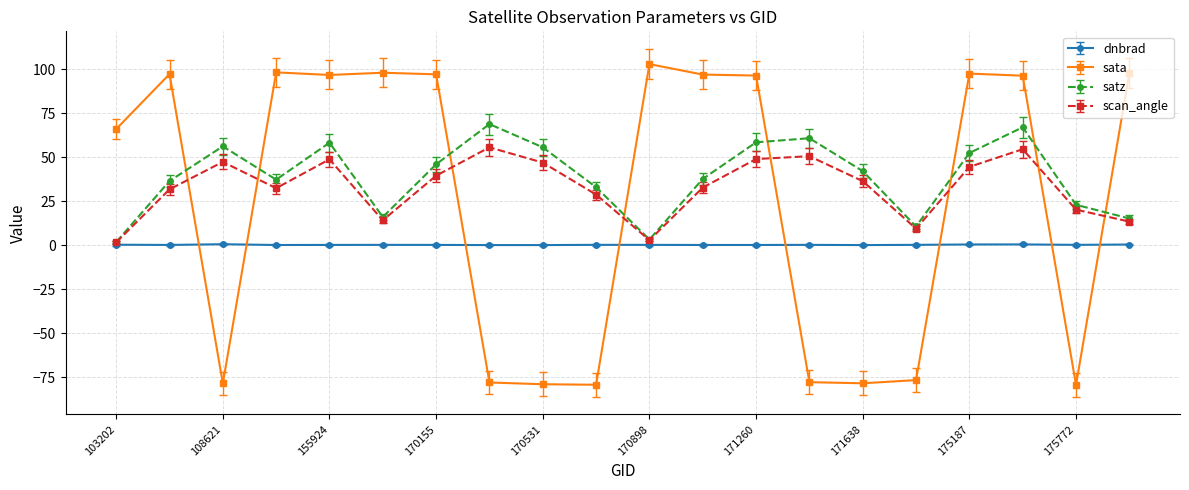

What is the minimum value for dnbrad?

0.1